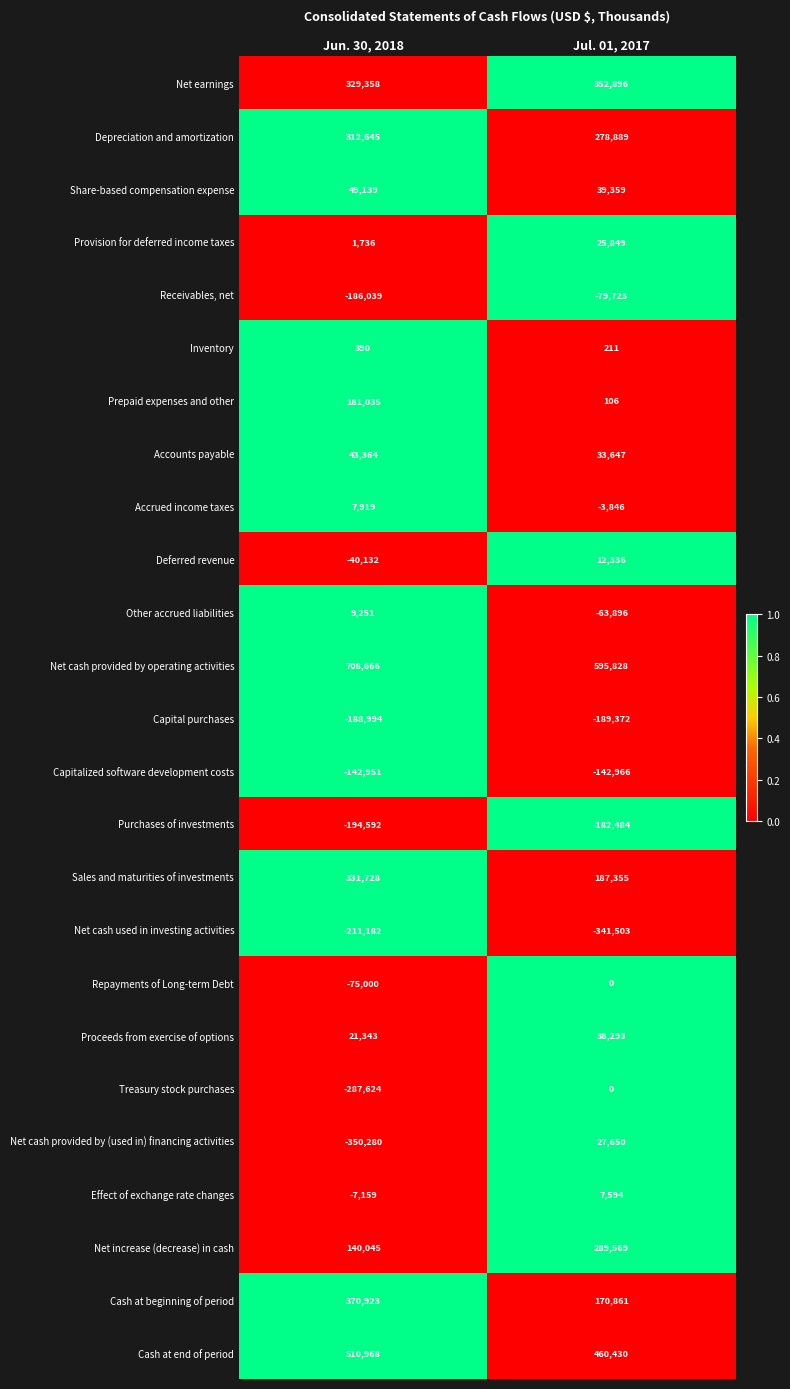

Which series has the largest total across all categories?

Net cash provided by operating activities